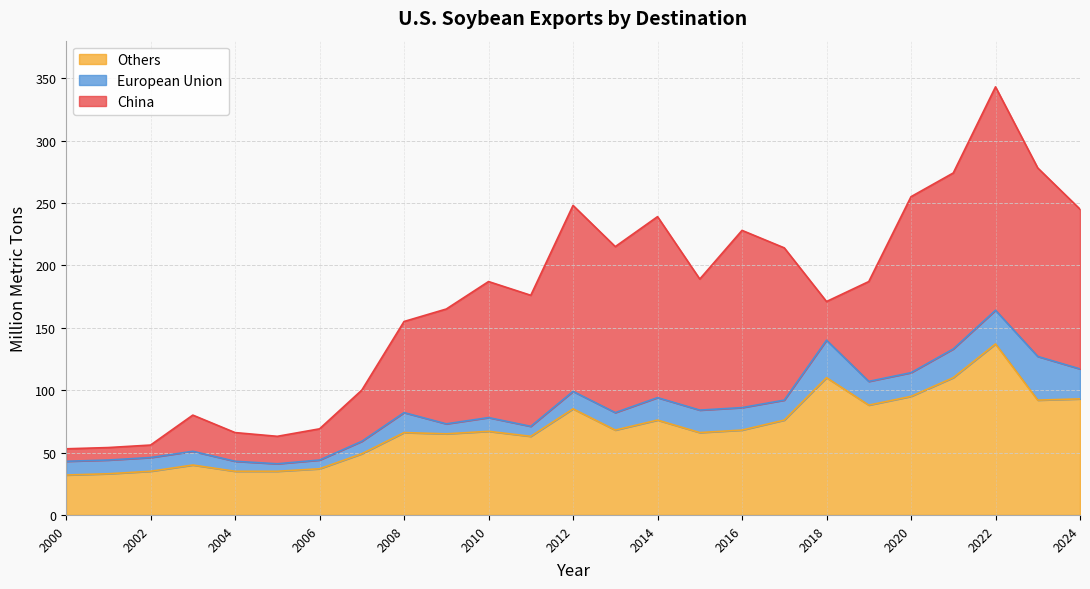

At 2003, list the series in order from smallest to largest.

European Union, China, Others